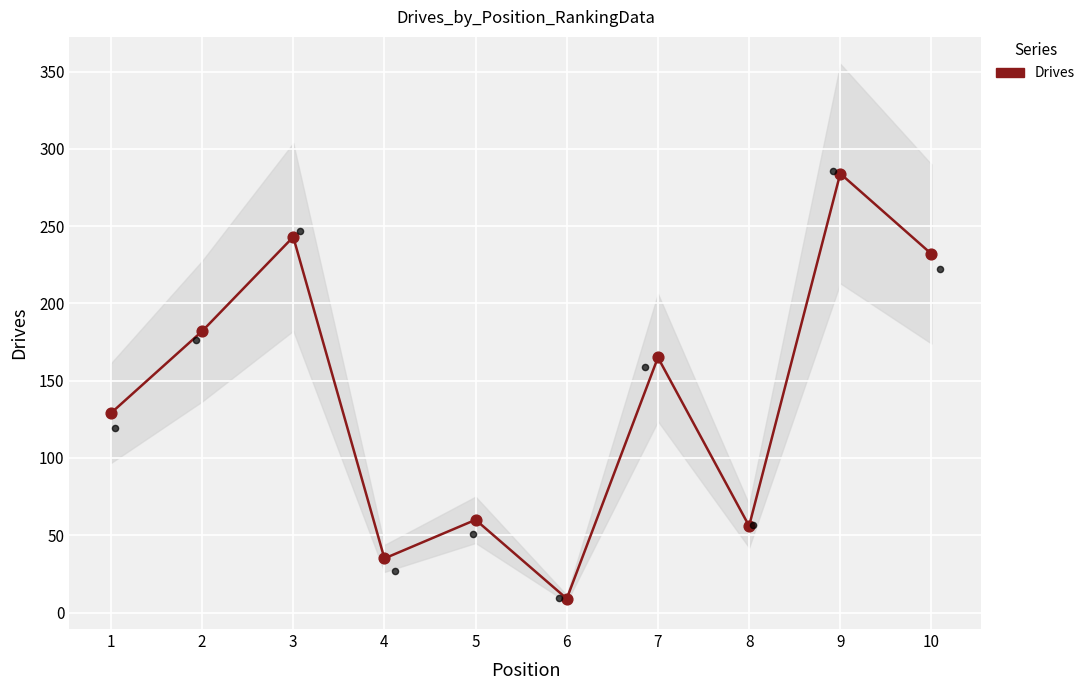

Which has a higher value, 5 or 7?

7